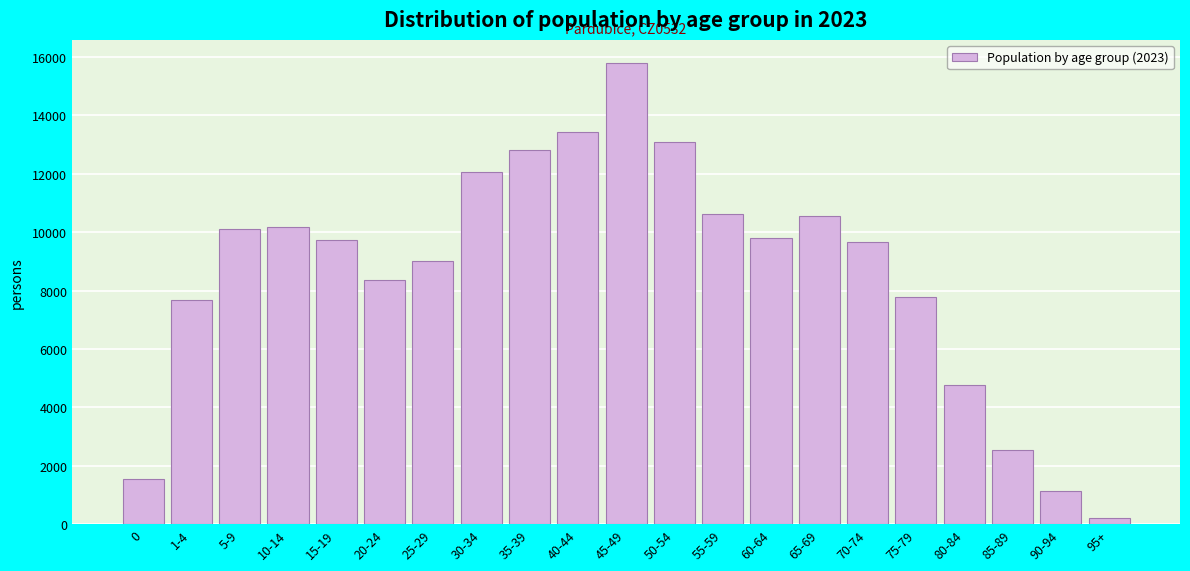

Which has a higher value, 65-69 or 35-39?

35-39